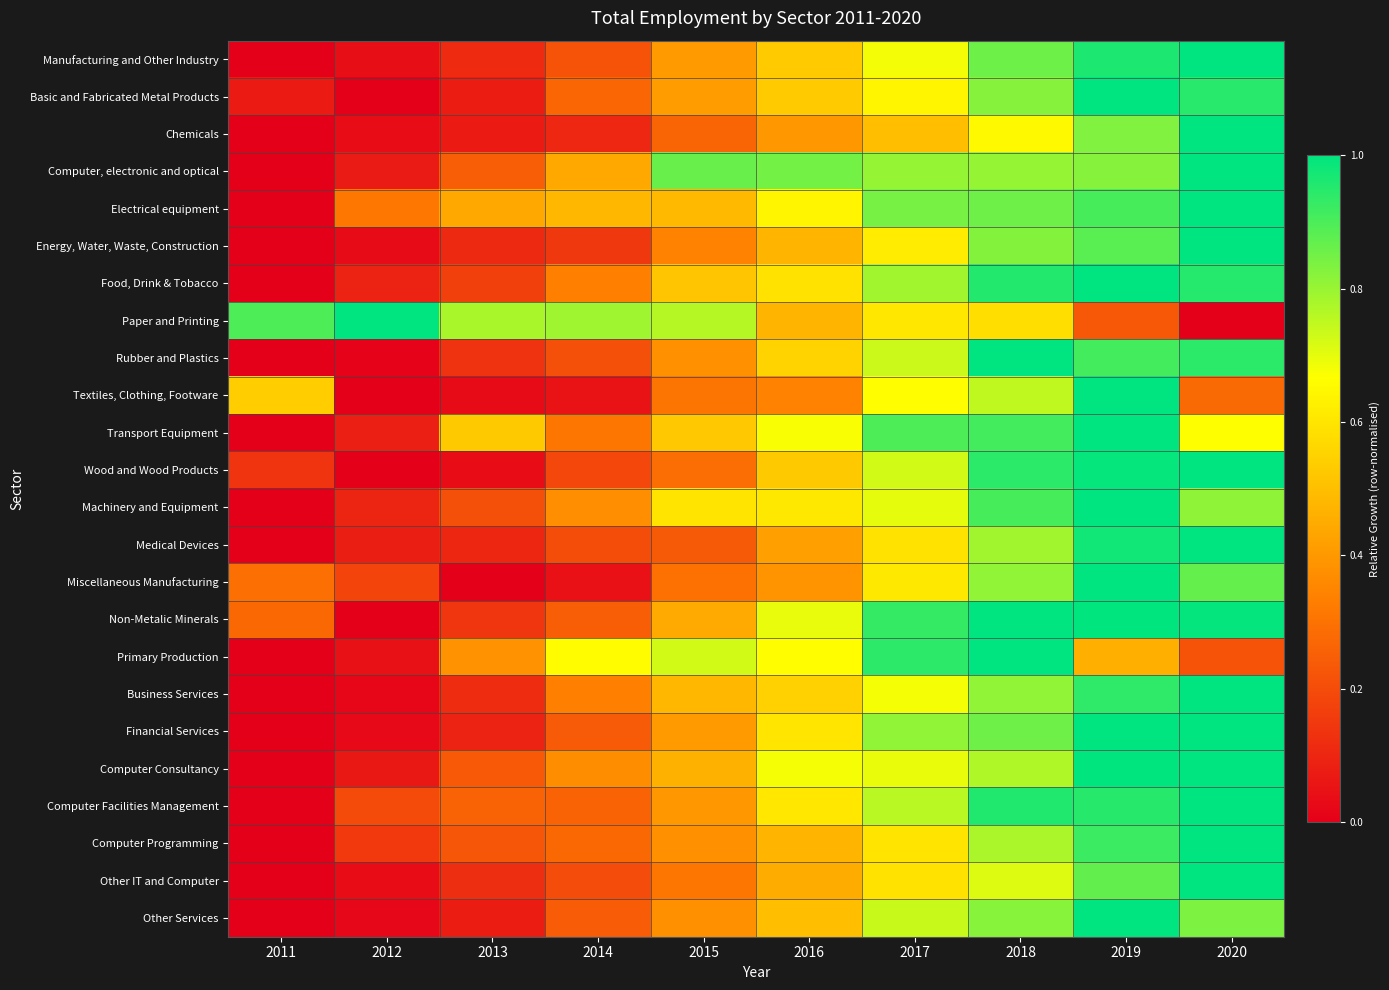

Reading left to right, transcribe all the data shown in this chart.

Manufacturing and Other Industry: 2011=0.0	2012=0.0	2013=0.1	2014=0.2	2015=0.4	2016=0.5	2017=0.7	2018=0.9	2019=1.0	2020=1.0
Basic and Fabricated Metal Products: 2011=0.1	2012=0.0	2013=0.1	2014=0.3	2015=0.4	2016=0.5	2017=0.6	2018=0.8	2019=1.0	2020=0.9
Chemicals: 2011=0.0	2012=0.0	2013=0.1	2014=0.1	2015=0.3	2016=0.4	2017=0.5	2018=0.7	2019=0.8	2020=1.0
Computer, electronic and optical: 2011=0.0	2012=0.1	2013=0.2	2014=0.4	2015=0.9	2016=0.8	2017=0.8	2018=0.8	2019=0.8	2020=1.0
Electrical equipment: 2011=0.0	2012=0.3	2013=0.4	2014=0.5	2015=0.5	2016=0.6	2017=0.8	2018=0.9	2019=0.9	2020=1.0
Energy, Water, Waste, Construction: 2011=0.0	2012=0.0	2013=0.1	2014=0.1	2015=0.3	2016=0.5	2017=0.6	2018=0.8	2019=0.9	2020=1.0
Food, Drink & Tobacco: 2011=0.0	2012=0.1	2013=0.2	2014=0.3	2015=0.5	2016=0.6	2017=0.8	2018=1.0	2019=1.0	2020=0.9
Paper and Printing: 2011=0.9	2012=1.0	2013=0.8	2014=0.8	2015=0.8	2016=0.5	2017=0.6	2018=0.6	2019=0.2	2020=0.0
Rubber and Plastics: 2011=0.0	2012=0.0	2013=0.1	2014=0.2	2015=0.4	2016=0.6	2017=0.7	2018=1.0	2019=0.9	2020=0.9
Textiles, Clothing, Footware: 2011=0.5	2012=0.0	2013=0.0	2014=0.1	2015=0.3	2016=0.3	2017=0.7	2018=0.7	2019=1.0	2020=0.3
Transport Equipment: 2011=0.0	2012=0.1	2013=0.5	2014=0.3	2015=0.5	2016=0.7	2017=0.9	2018=0.9	2019=1.0	2020=0.7
Wood and Wood Products: 2011=0.1	2012=0.0	2013=0.0	2014=0.2	2015=0.3	2016=0.5	2017=0.7	2018=0.9	2019=1.0	2020=1.0
Machinery and Equipment: 2011=0.0	2012=0.1	2013=0.2	2014=0.4	2015=0.6	2016=0.6	2017=0.7	2018=0.9	2019=1.0	2020=0.8
Medical Devices: 2011=0.0	2012=0.1	2013=0.1	2014=0.2	2015=0.2	2016=0.4	2017=0.6	2018=0.8	2019=1.0	2020=1.0
Miscellaneous Manufacturing: 2011=0.3	2012=0.2	2013=0.0	2014=0.0	2015=0.3	2016=0.4	2017=0.6	2018=0.8	2019=1.0	2020=0.9
Non-Metalic Minerals: 2011=0.3	2012=0.0	2013=0.1	2014=0.2	2015=0.4	2016=0.7	2017=0.9	2018=1.0	2019=1.0	2020=1.0
Primary Production: 2011=0.0	2012=0.0	2013=0.4	2014=0.7	2015=0.7	2016=0.7	2017=0.9	2018=1.0	2019=0.5	2020=0.2
Business Services: 2011=0.0	2012=0.0	2013=0.1	2014=0.3	2015=0.5	2016=0.5	2017=0.7	2018=0.8	2019=0.9	2020=1.0
Financial Services: 2011=0.0	2012=0.0	2013=0.1	2014=0.2	2015=0.4	2016=0.6	2017=0.8	2018=0.9	2019=1.0	2020=1.0
Computer Consultancy: 2011=0.0	2012=0.1	2013=0.2	2014=0.4	2015=0.5	2016=0.7	2017=0.7	2018=0.8	2019=1.0	2020=1.0
Computer Facilities Management: 2011=0.0	2012=0.2	2013=0.3	2014=0.3	2015=0.4	2016=0.6	2017=0.8	2018=1.0	2019=0.9	2020=1.0
Computer Programming: 2011=0.0	2012=0.2	2013=0.2	2014=0.3	2015=0.4	2016=0.5	2017=0.6	2018=0.8	2019=0.9	2020=1.0
Other IT and Computer: 2011=0.0	2012=0.0	2013=0.1	2014=0.2	2015=0.3	2016=0.5	2017=0.6	2018=0.7	2019=0.9	2020=1.0
Other Services: 2011=0.0	2012=0.0	2013=0.1	2014=0.2	2015=0.4	2016=0.5	2017=0.7	2018=0.8	2019=1.0	2020=0.8